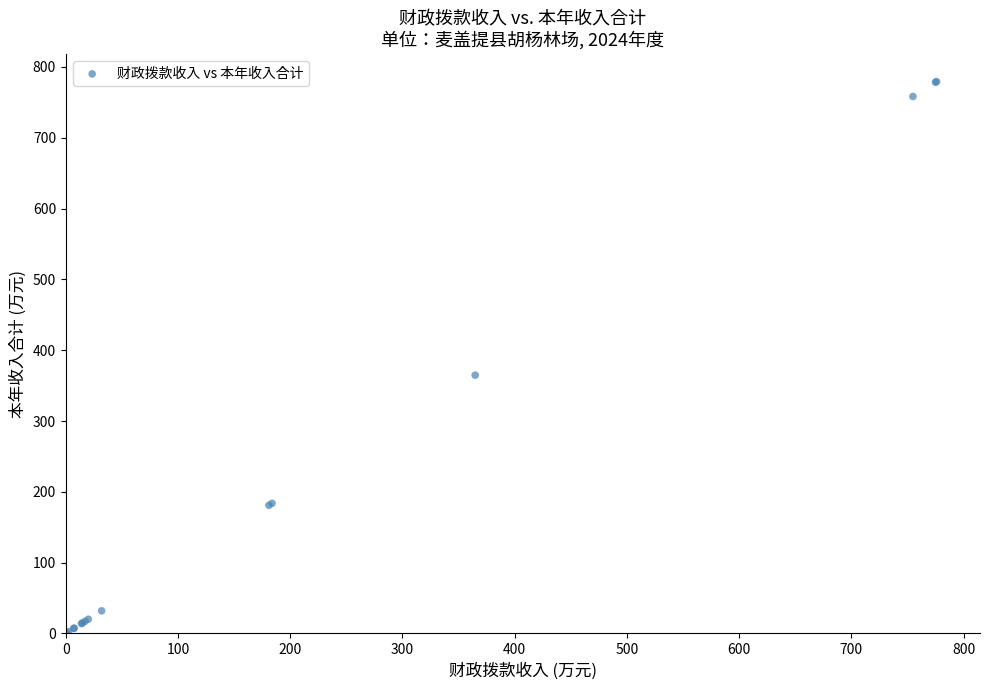

What Y value in the scatter plot is closest to 390?

364.8